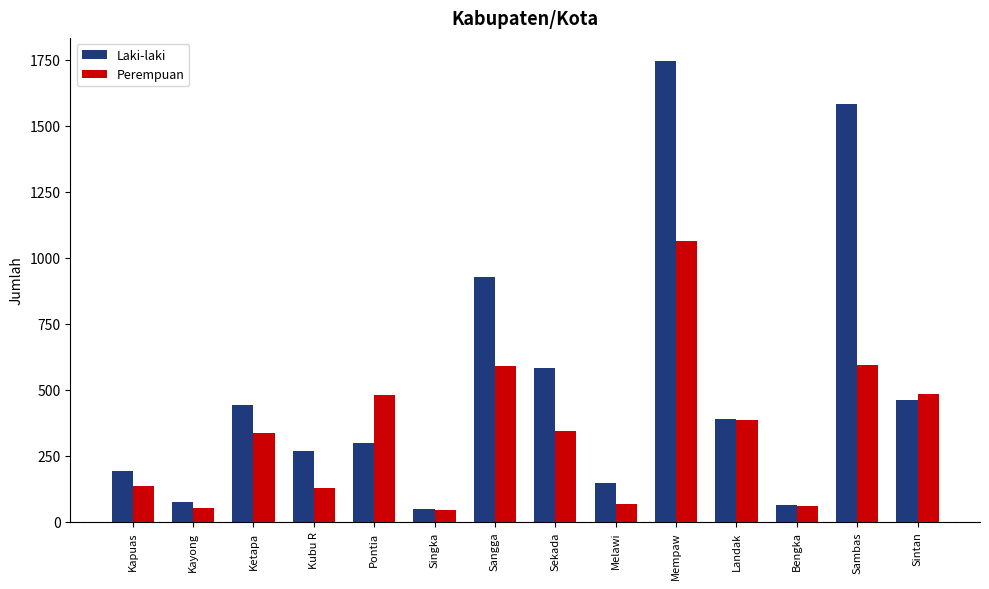

How many categories are shown in the chart?

14